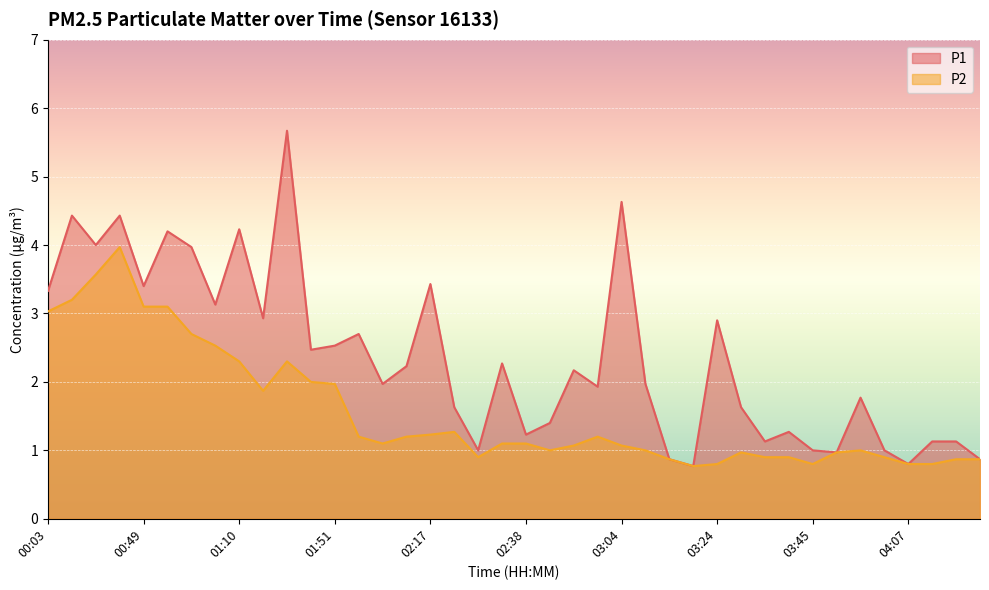

List the series in order of their peak value, lowest first.

P2, P1